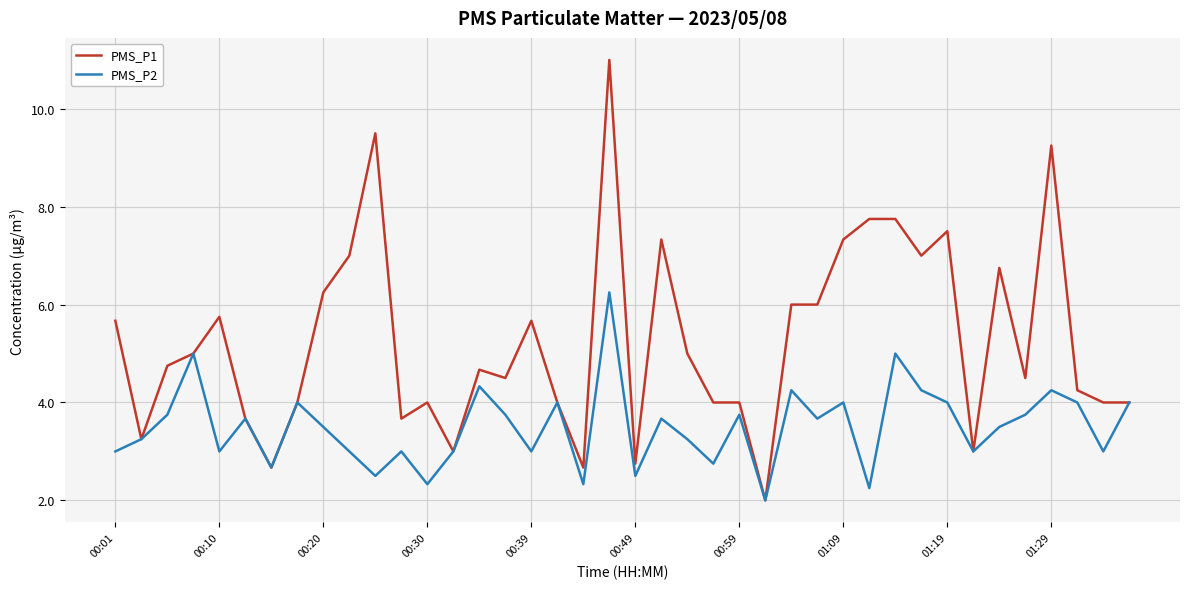

Which series has the widest spread of values?

PMS_P1